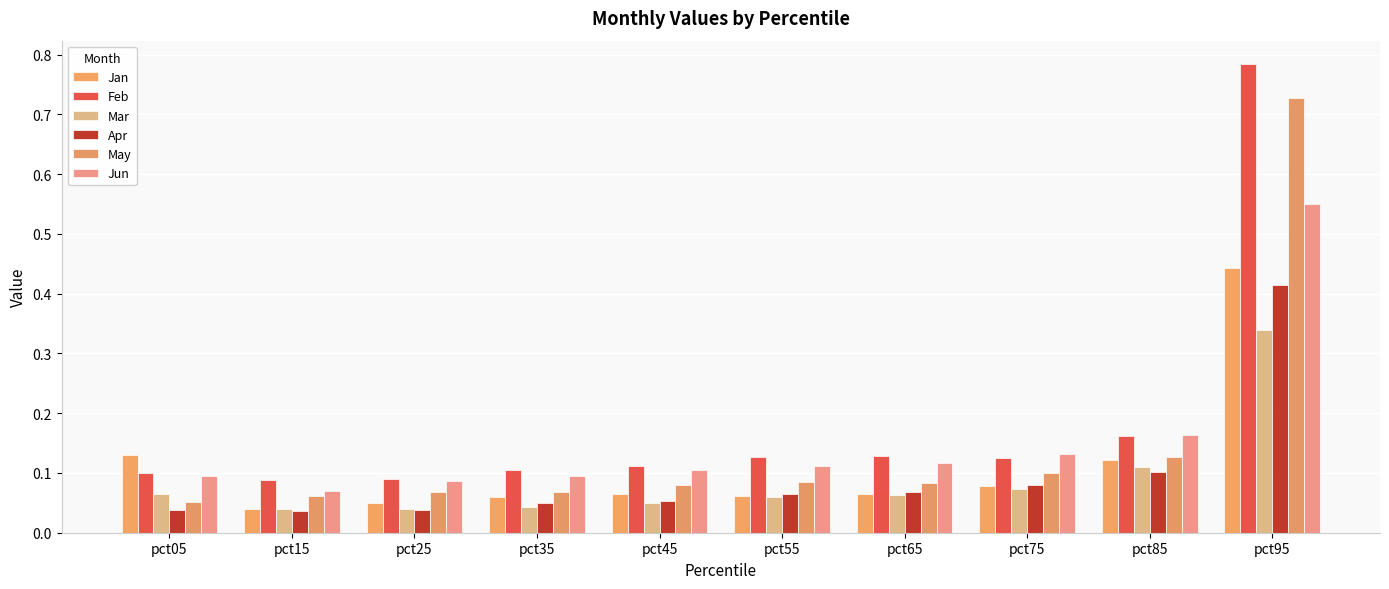

Are the bars horizontal?

No